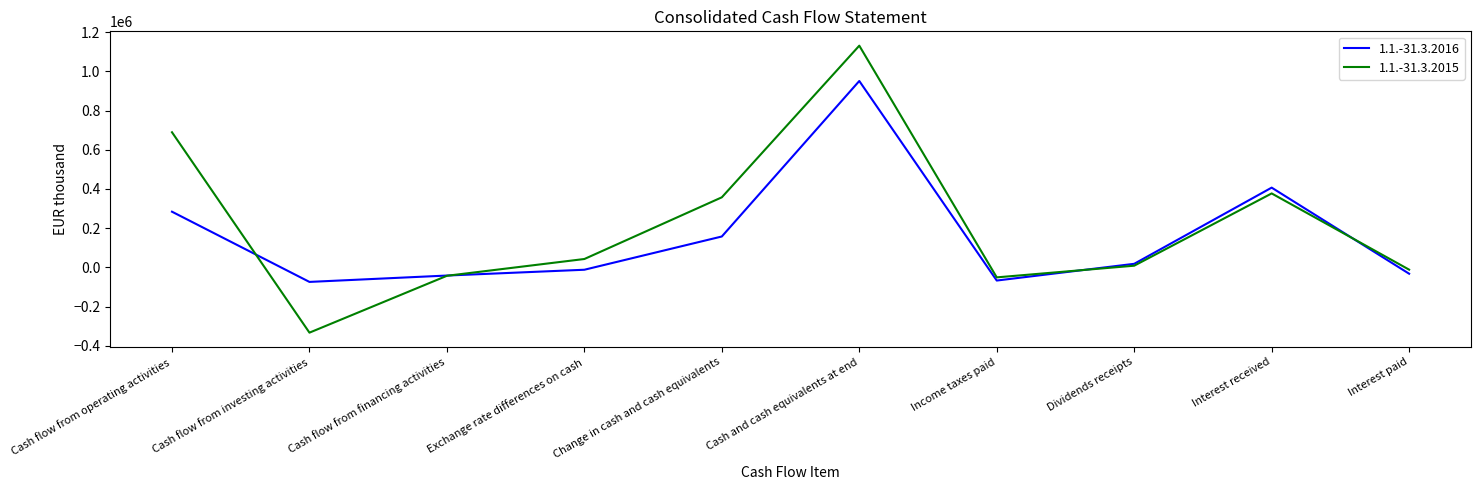

True or false: 1.1.-31.3.2015 has more than 2 interior local peaks.

False